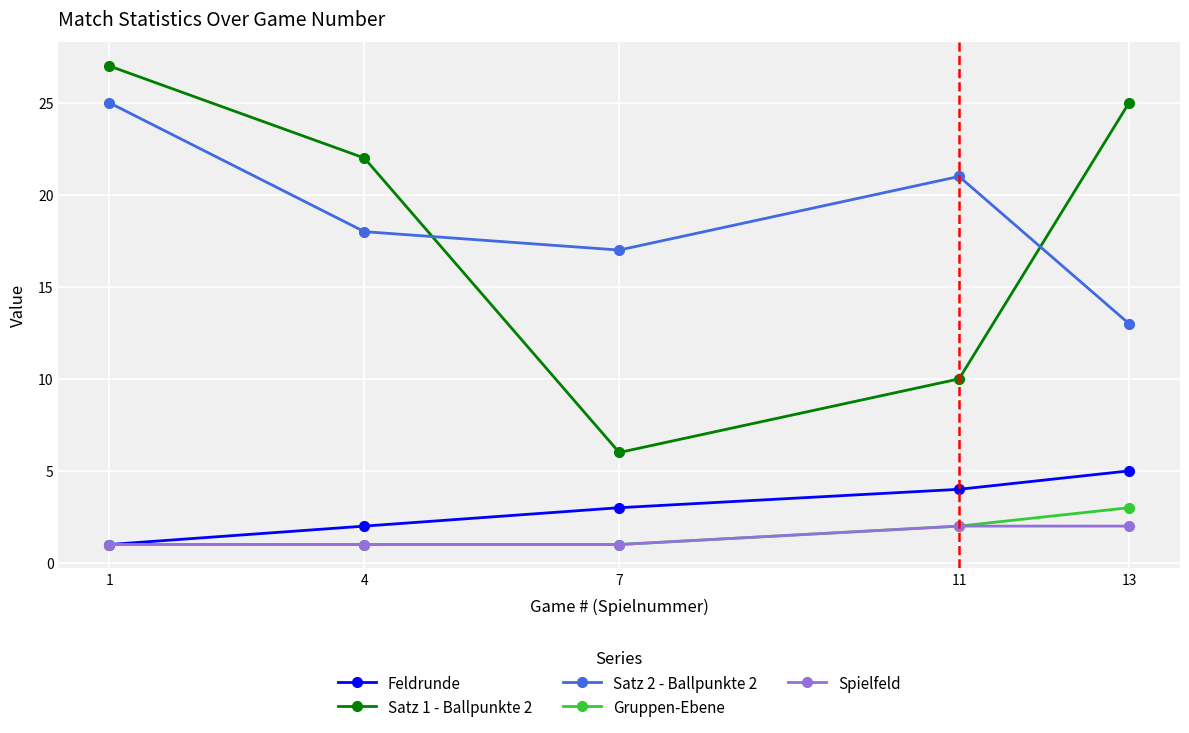

How many Feldrunde values are between 2 and 4?

3